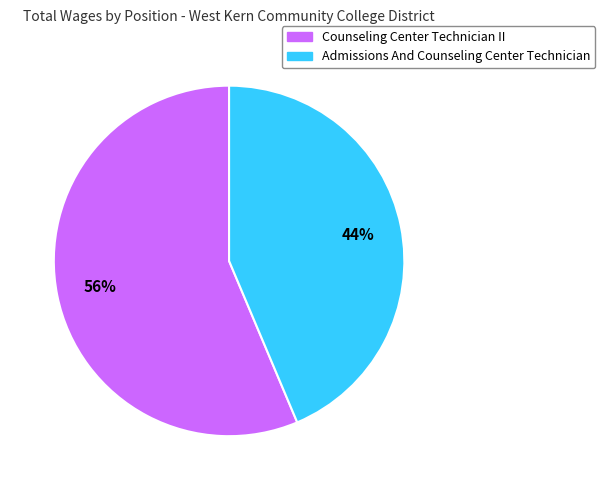

Is the sum of Counseling Center Technician II and Admissions And Counseling Center Technician greater than half?

Yes